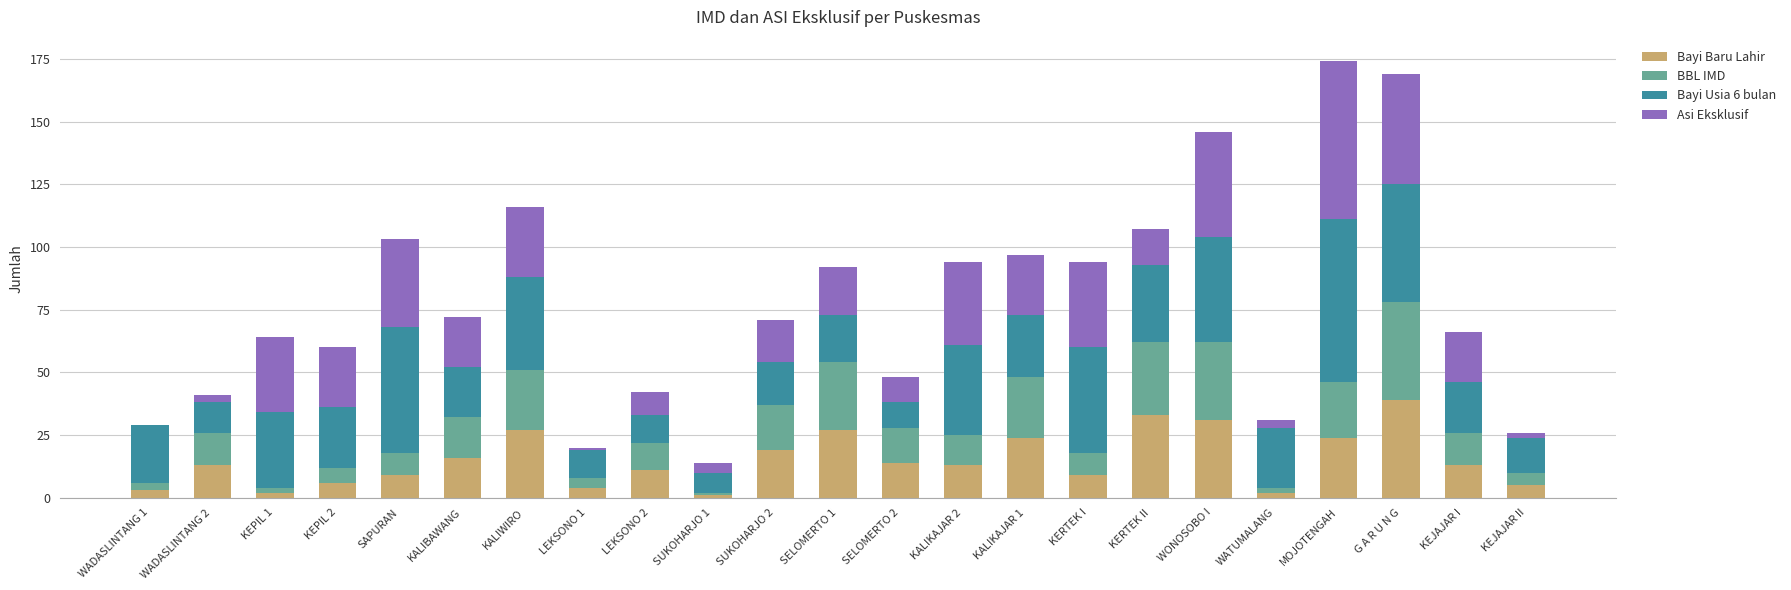

Is it true that Bayi Baru Lahir equals 46 at KERTEK II?

False